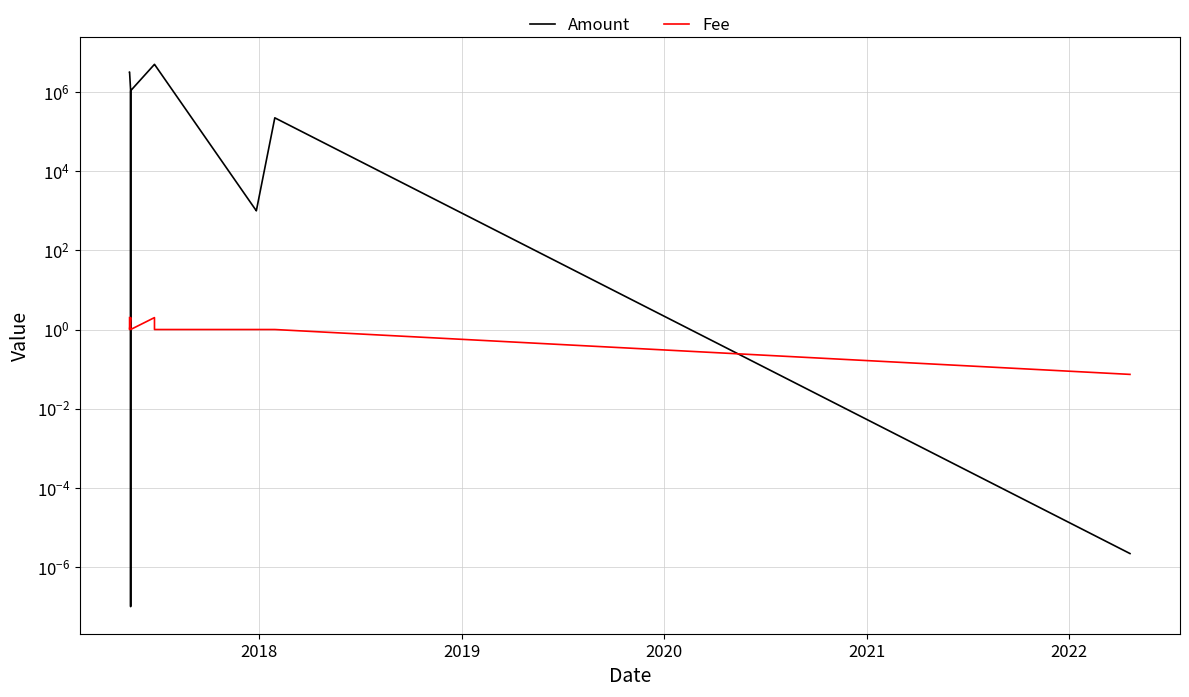

After their last crossing, which series has the higher values: Amount or Fee?

Fee